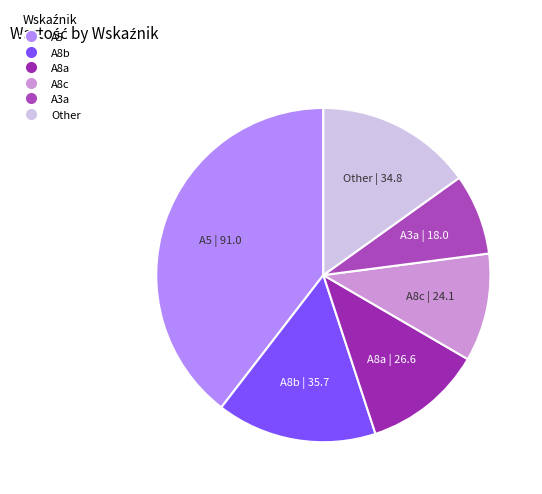

Is there a majority slice in this chart?

No